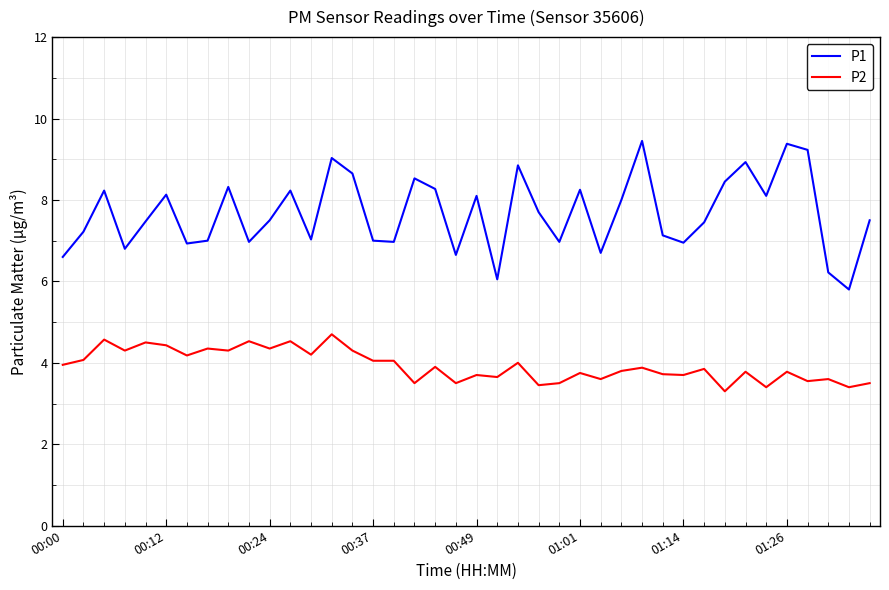

What is the smallest value displayed?

3.3